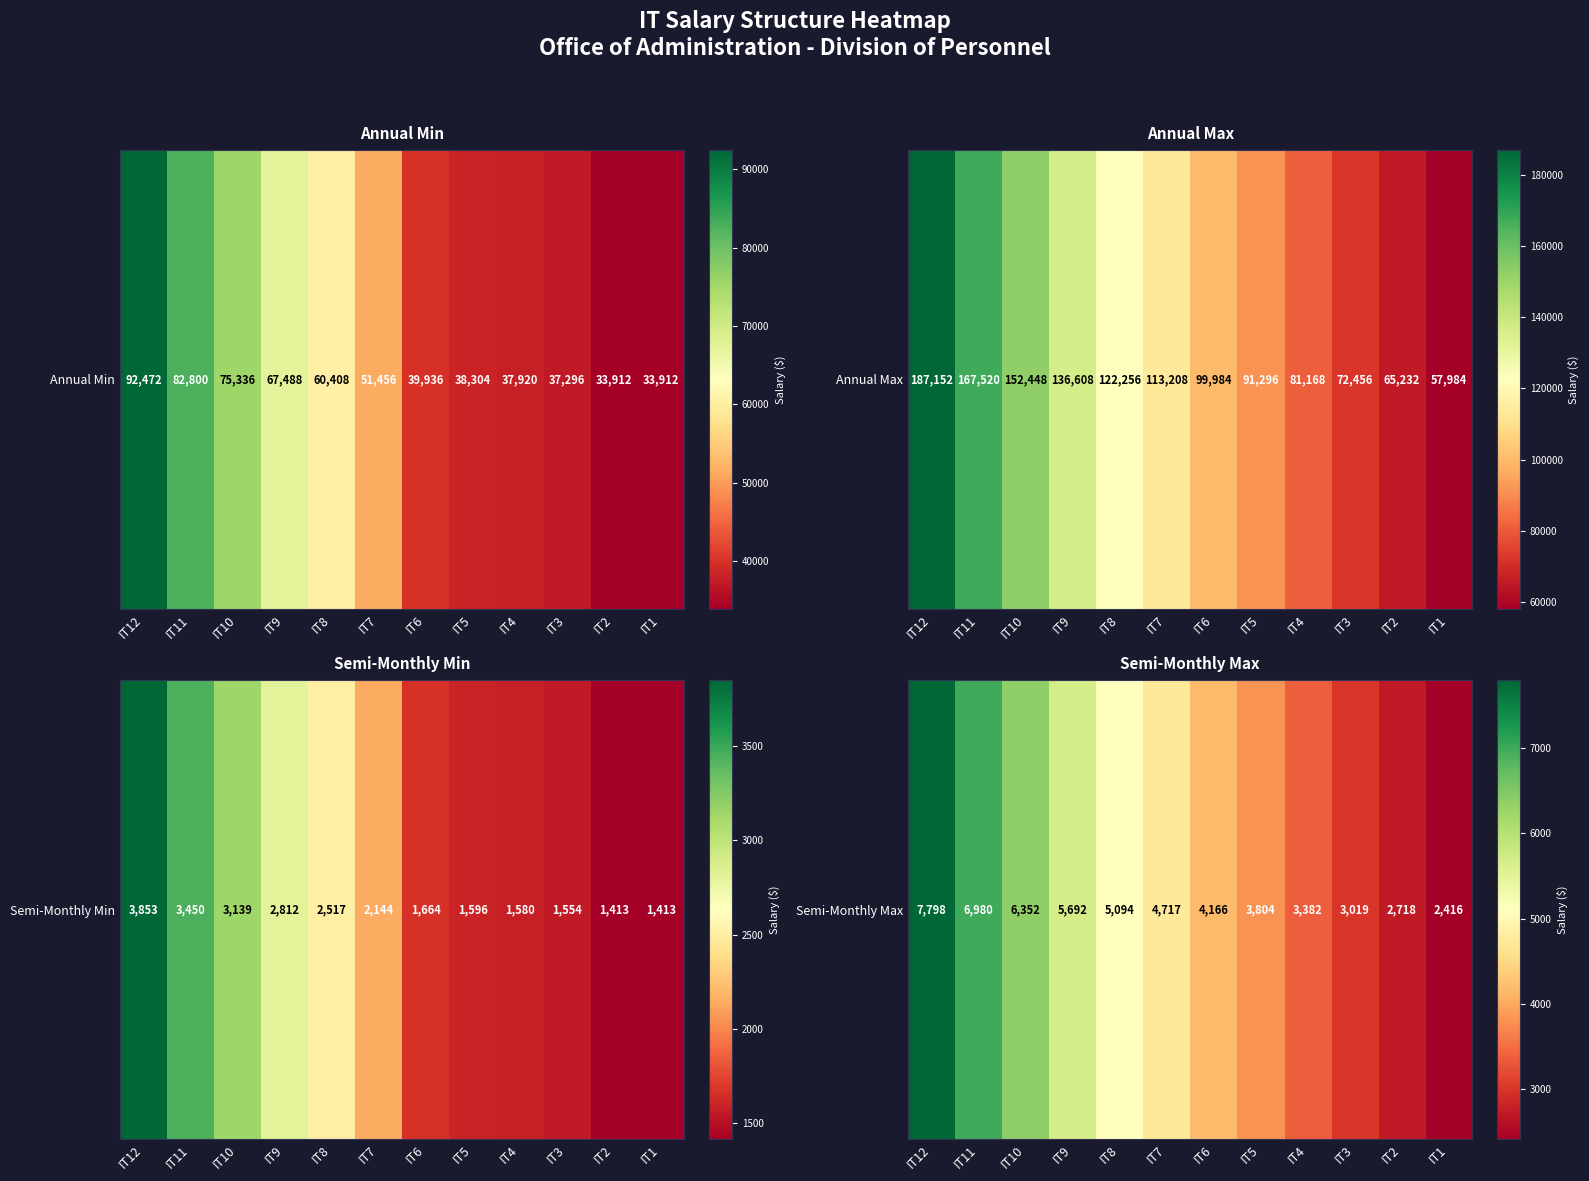

Between IT7 and IT3, which is larger?

IT7